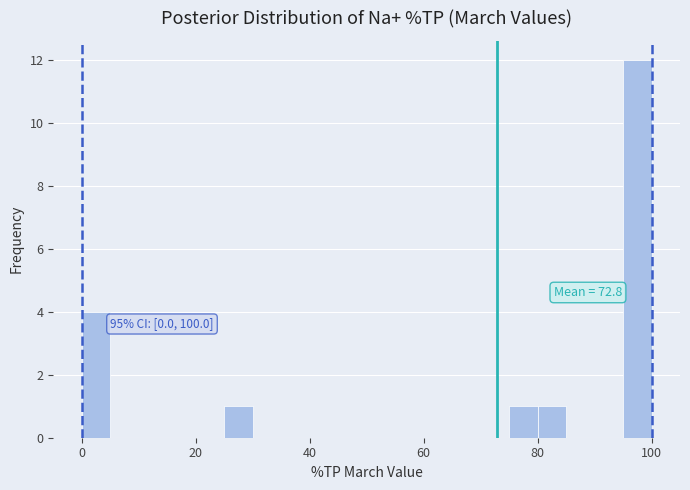

Read against the x-axis, roughly where is the centre of the tallest bar?

98